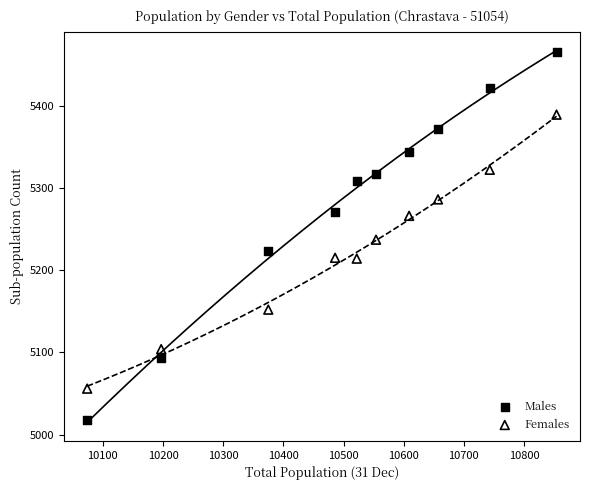

Across all data points, what is the range of Y values (max minus min)?

447